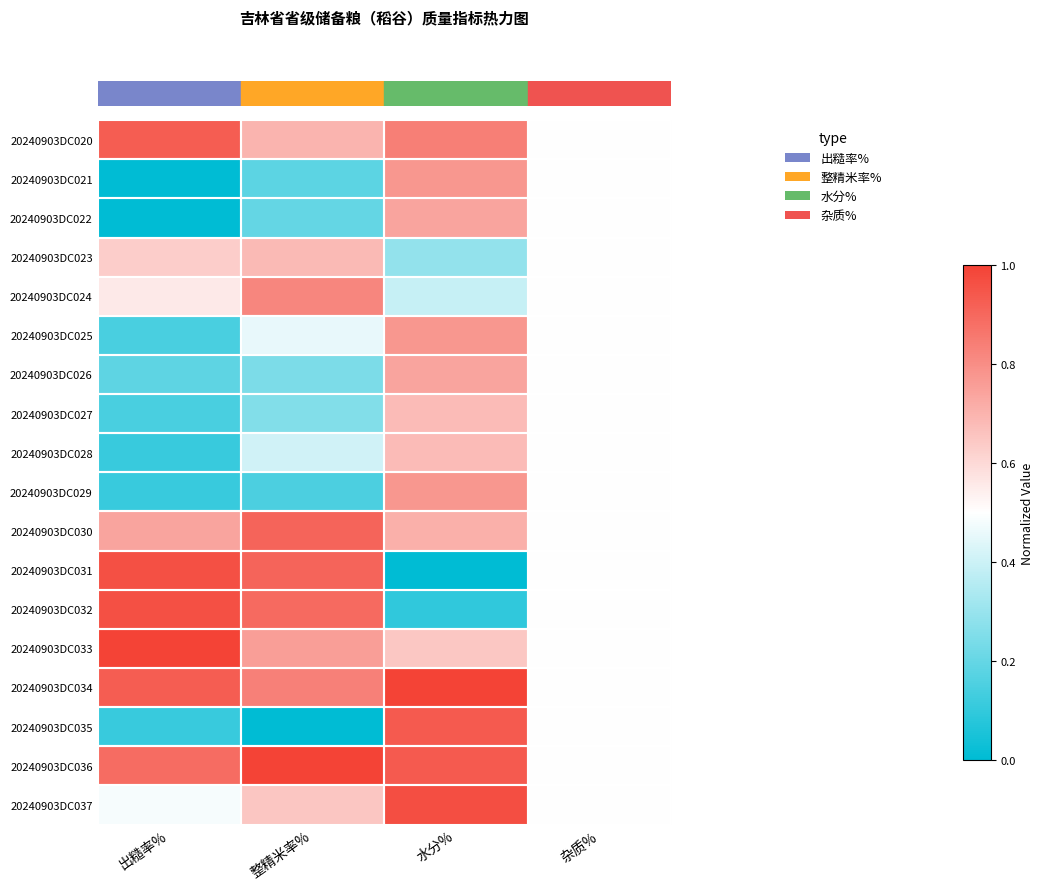

Between 杂质% and 水分%, which is larger?

水分%